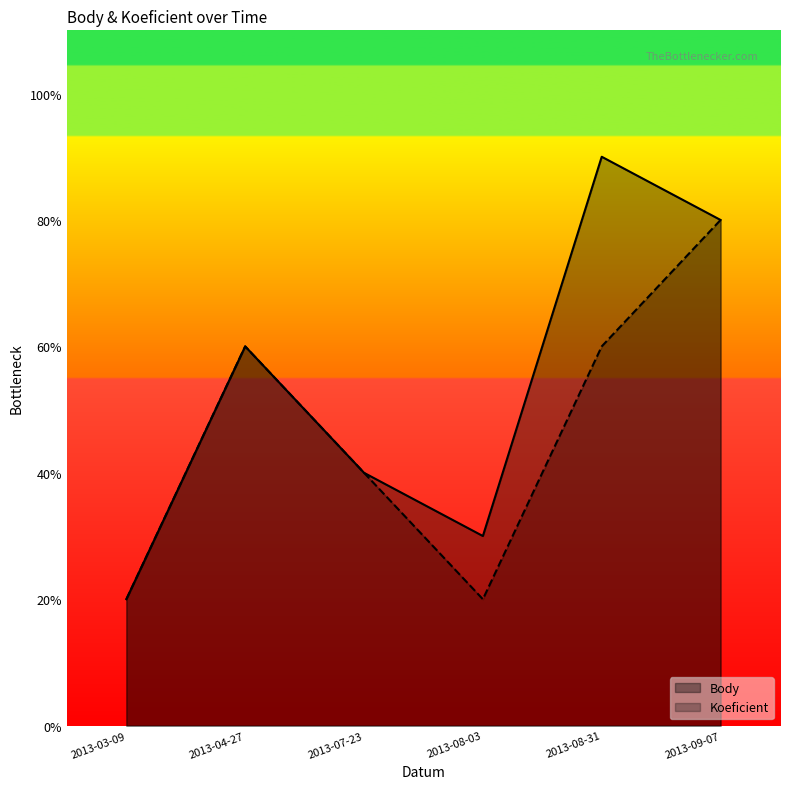

The Body series shows 5.4 at 2013-04-27. True or false?

False